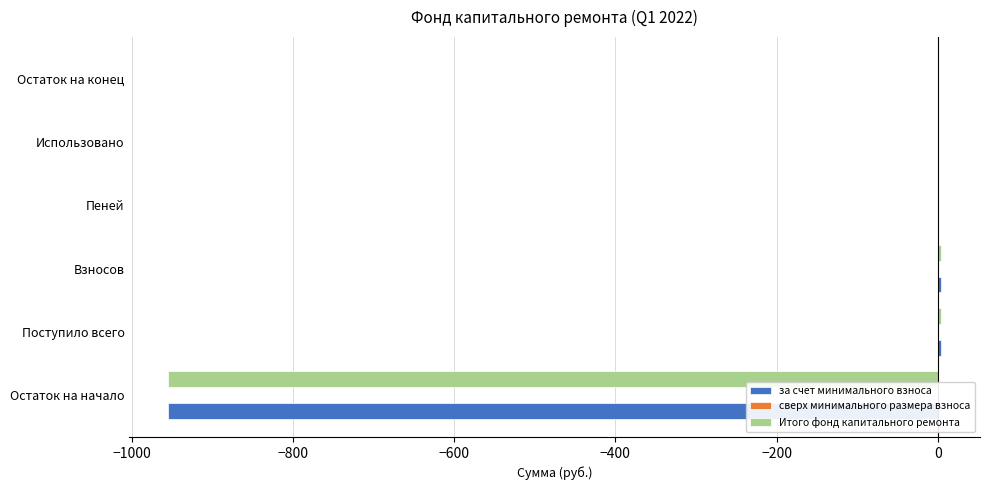

How many categories are shown in the chart?

6